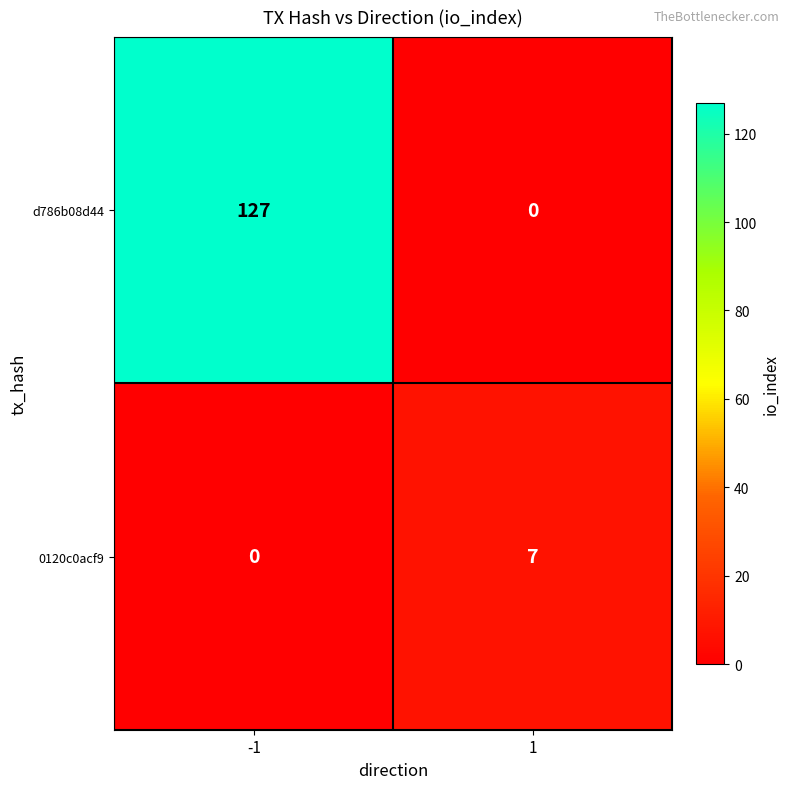

What is the total value across all series at 1?

7